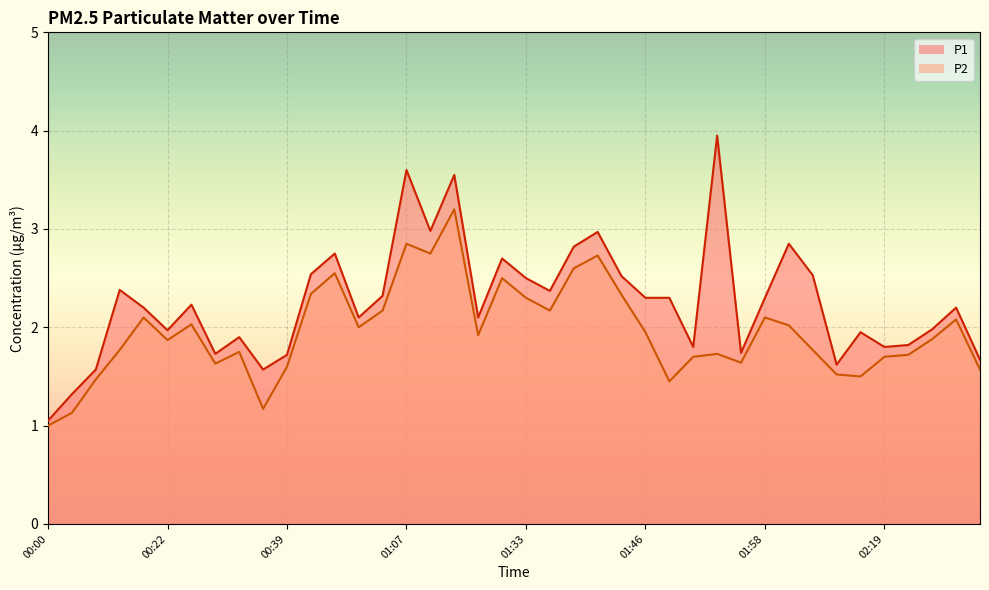

Rank the series at 02:22 from highest to lowest value.

P1, P2